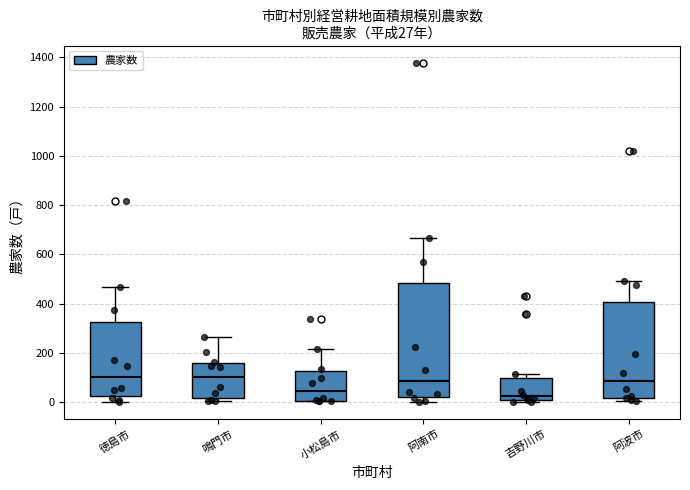

Comparing the boxes themselves (not the whiskers), which one is the tallest?

阿南市